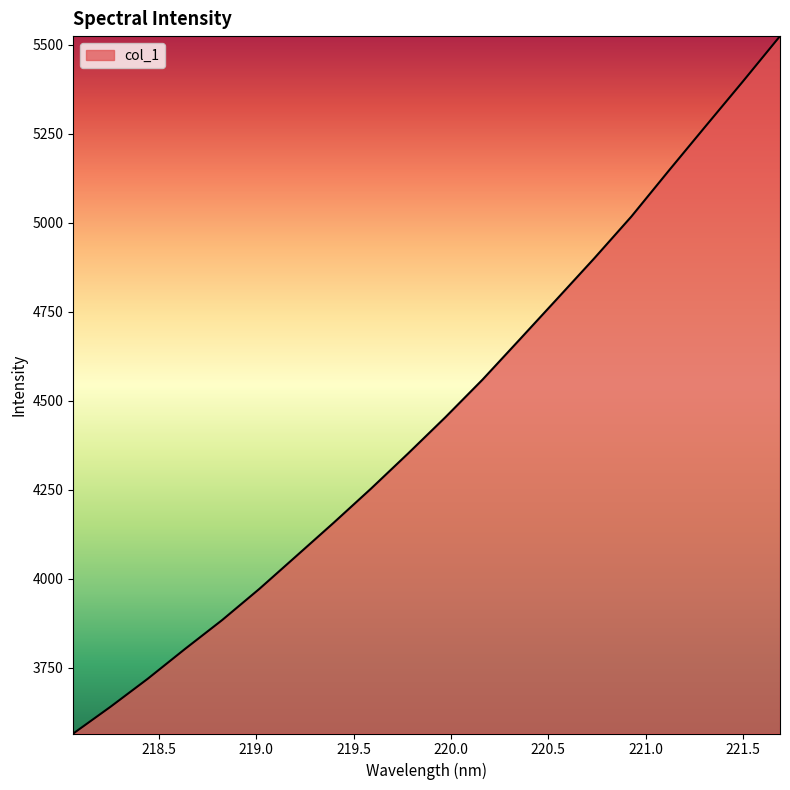

Count the number of categories in the chart.

20